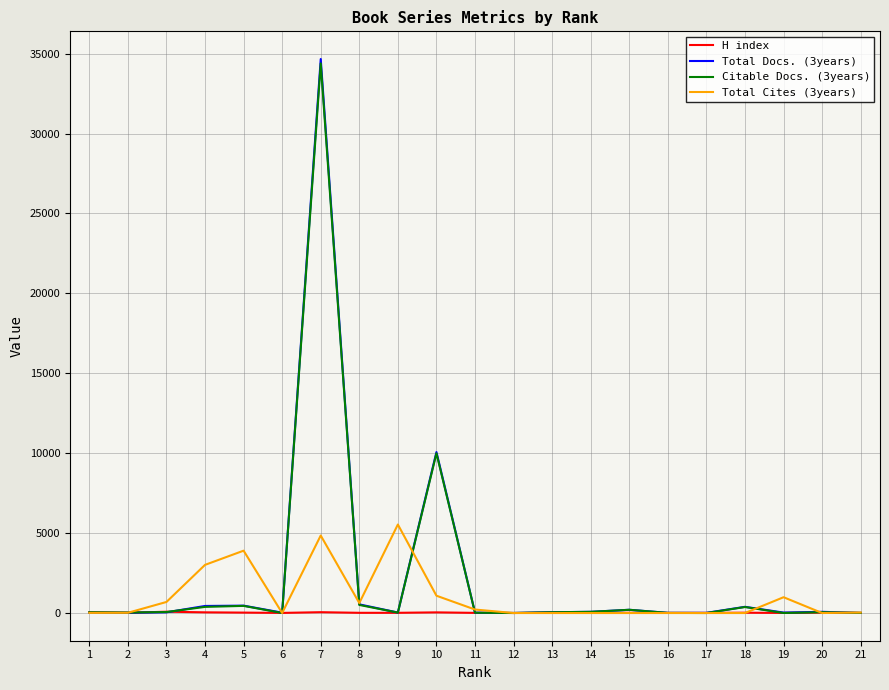

At which category is the sum across all series the highest?

7